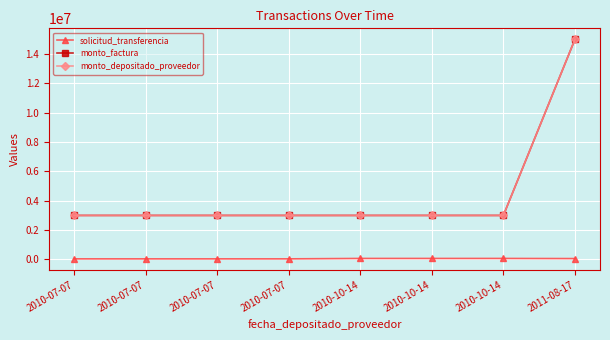

What is the value of the solicitud_transferencia point at the 4th from the left?

40432